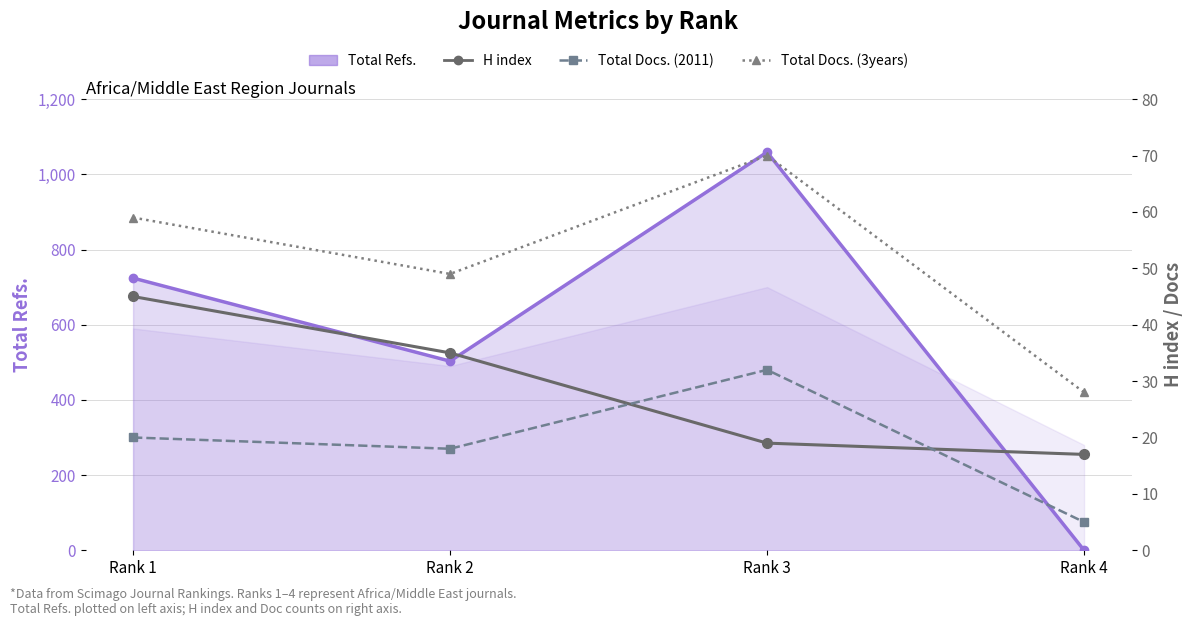

True or false: H index has a value of 12 at Rank 3.

False